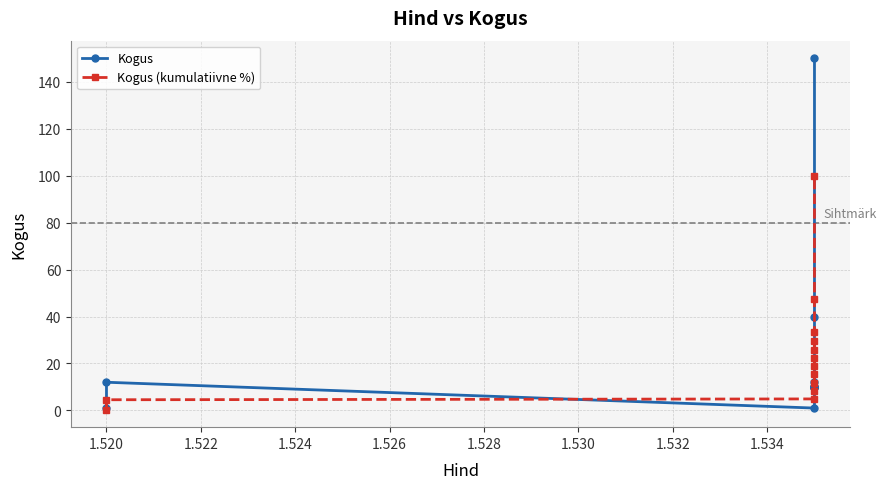

Count the number of categories in the chart.

13